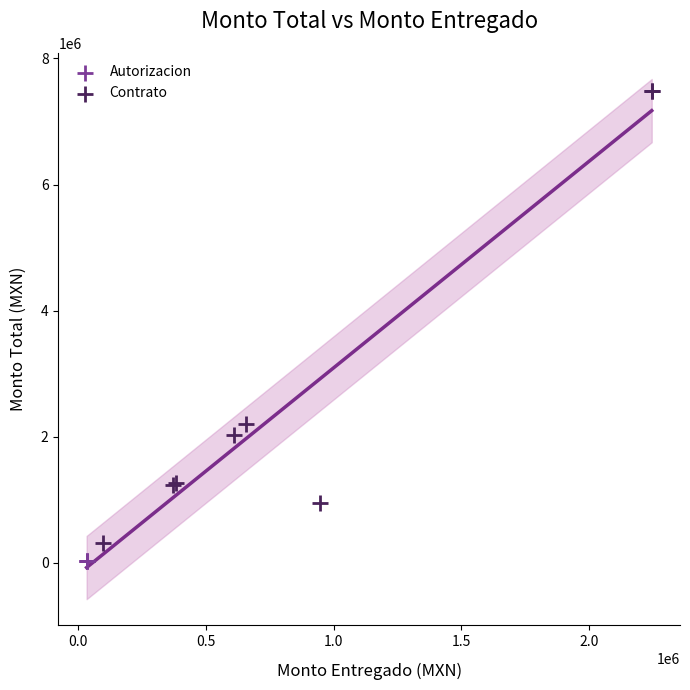

Which series has the widest spread of Y values?

Contrato